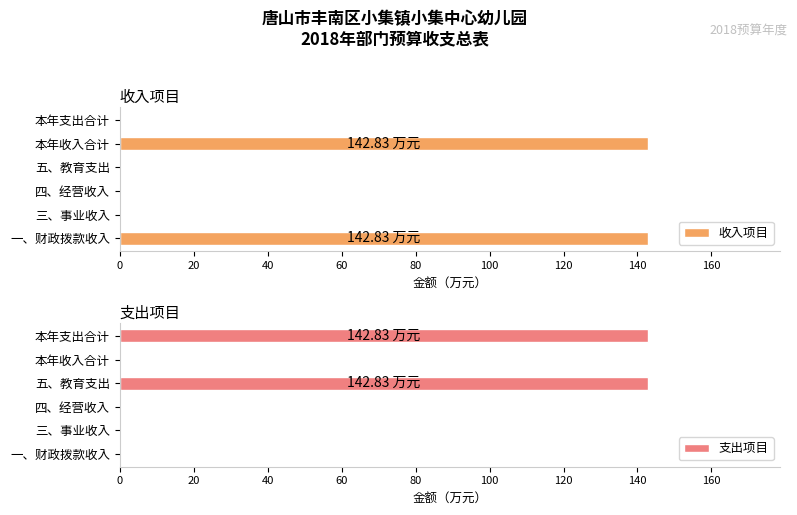

Does the chart contain any negative values?

No